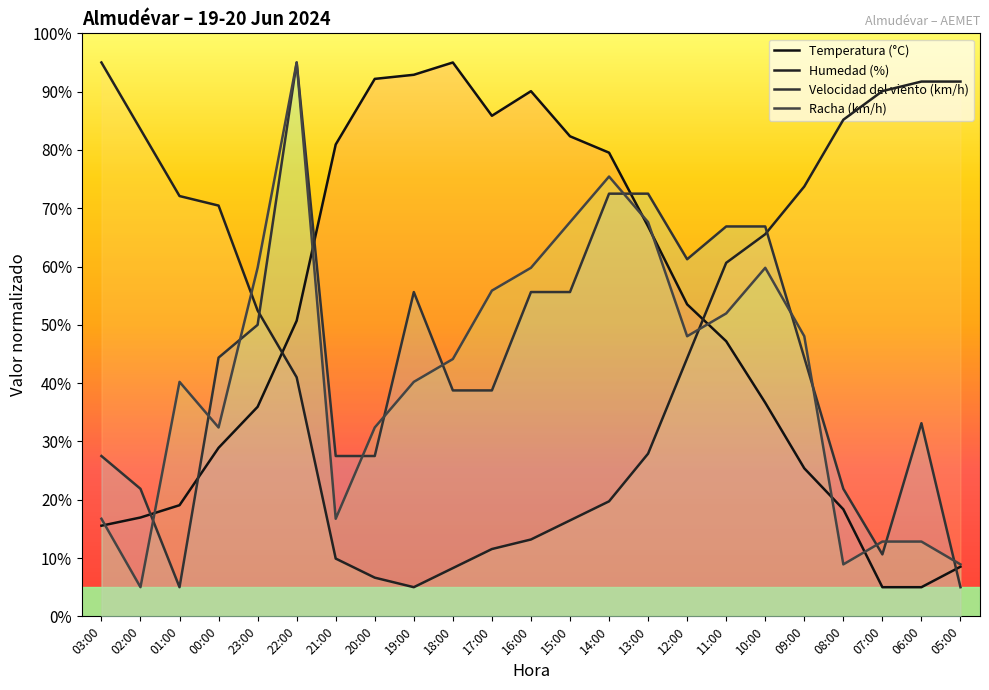

What is the label of the 21st point from the right?

01:00